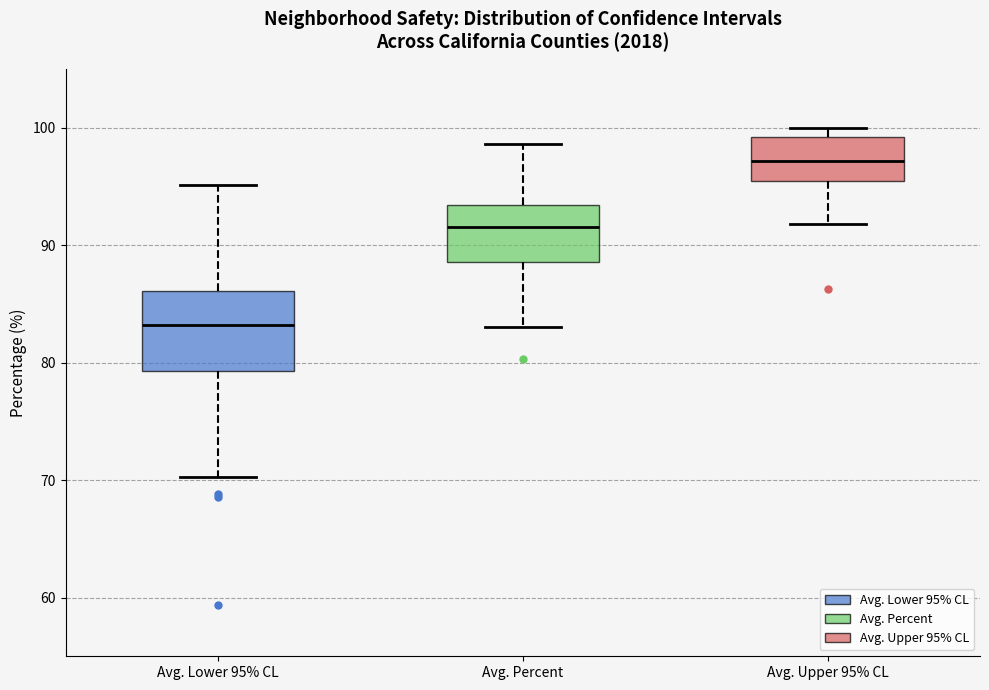

Which box has the highest median line?

Avg. Upper 95% CL